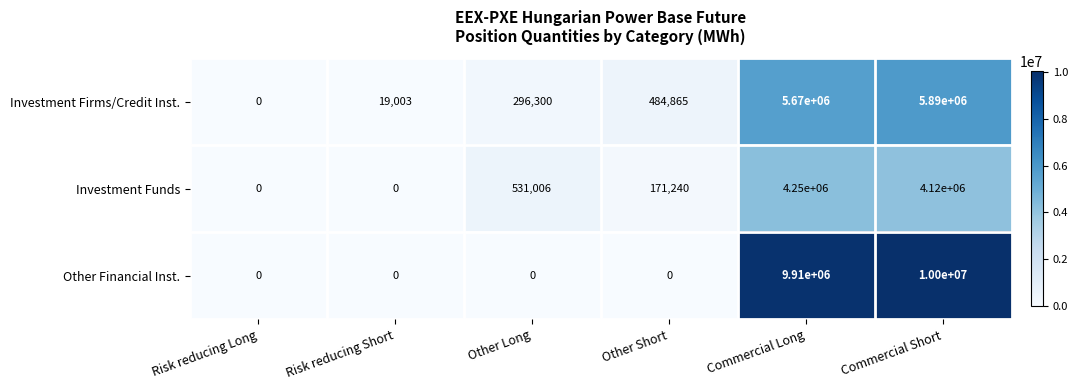

Count the number of categories in the chart.

6